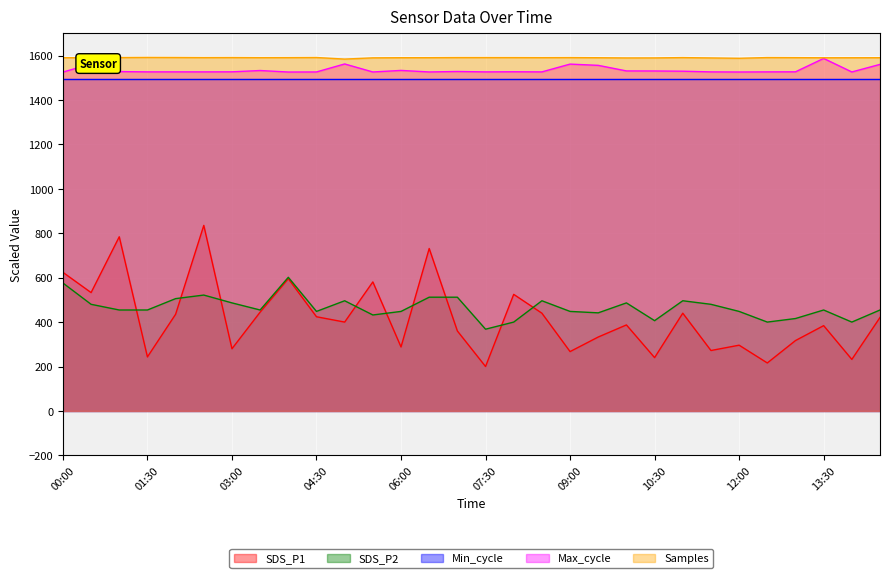

How many categories are shown in the chart?

30